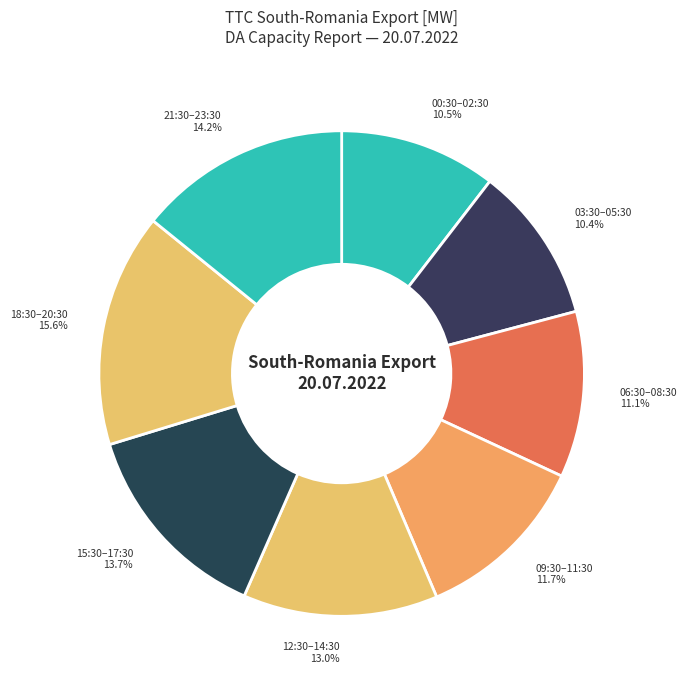

Is the sum of 00:30–02:30 10.5% and 18:30–20:30 15.6% greater than half?

No